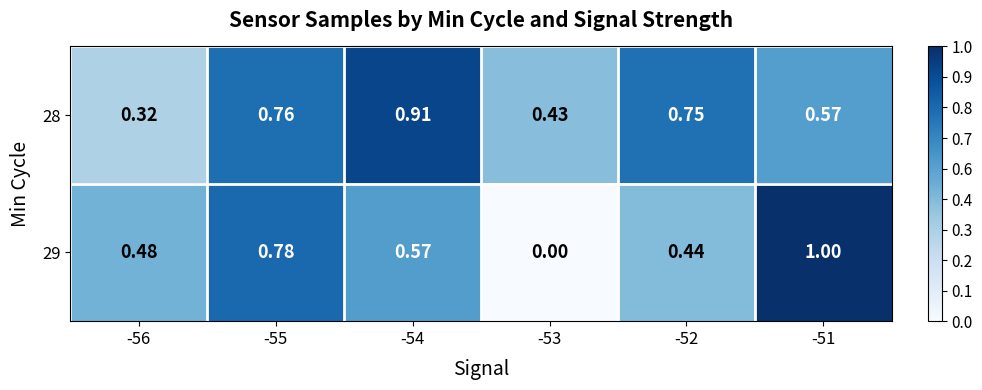

What is the total value across all series at -54?

1.5